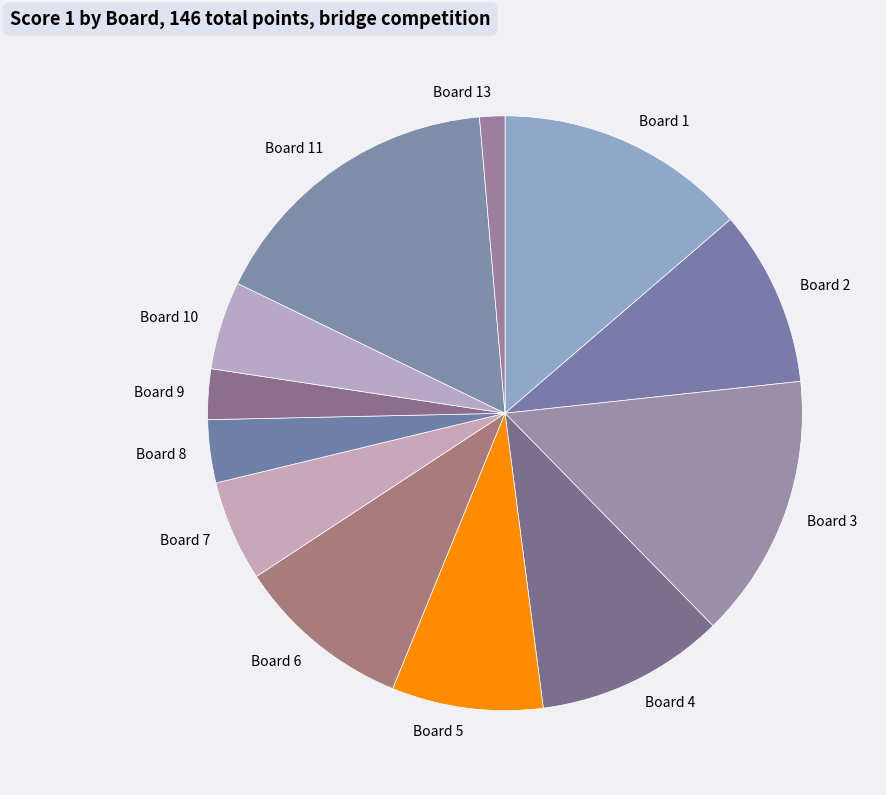

Combined, do Board 9 and Board 7 account for over 50%?

No